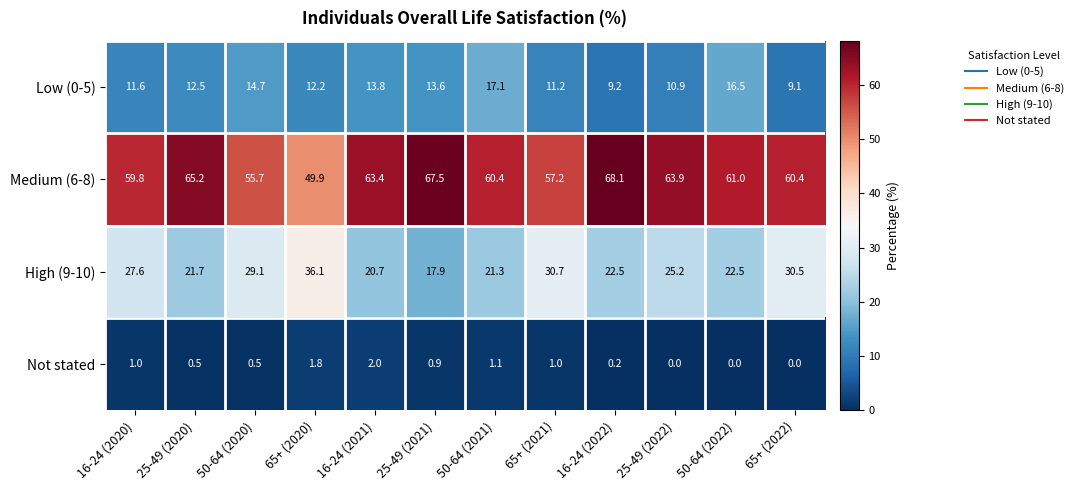

Which category has the highest value in the Not stated series?

16-24 (2021)